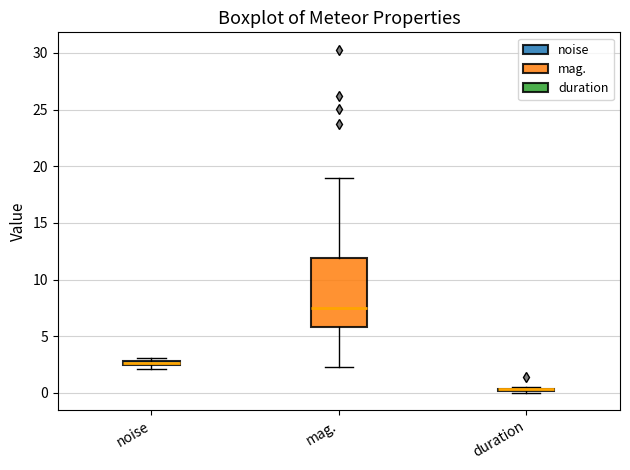

Which box is the tallest, from its lower edge to its upper edge?

mag.